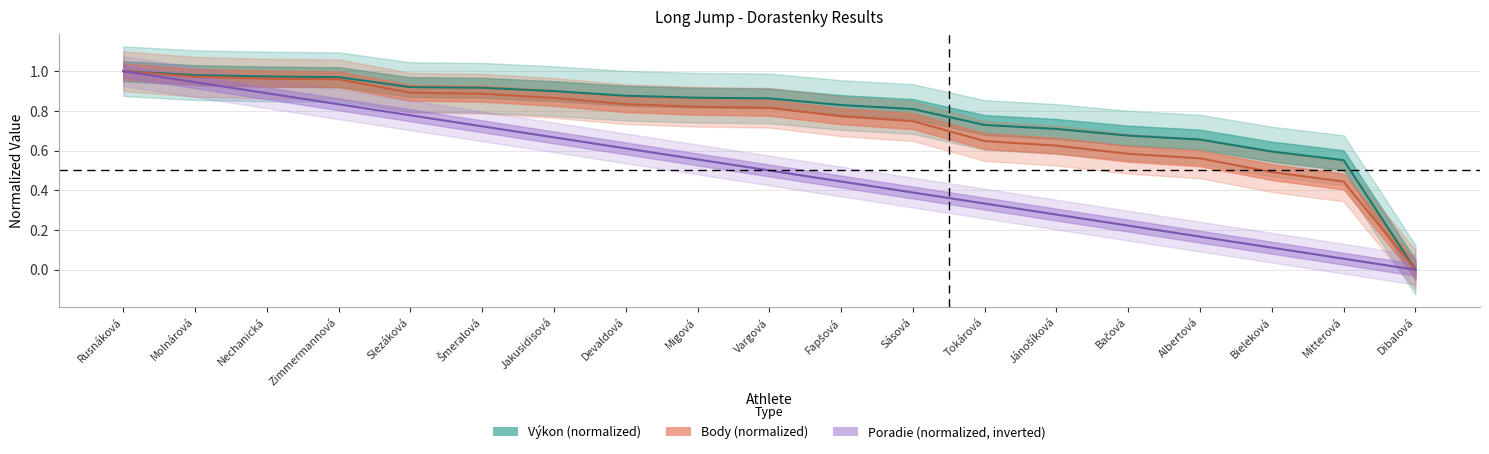

What position from the right is Bačová?

5